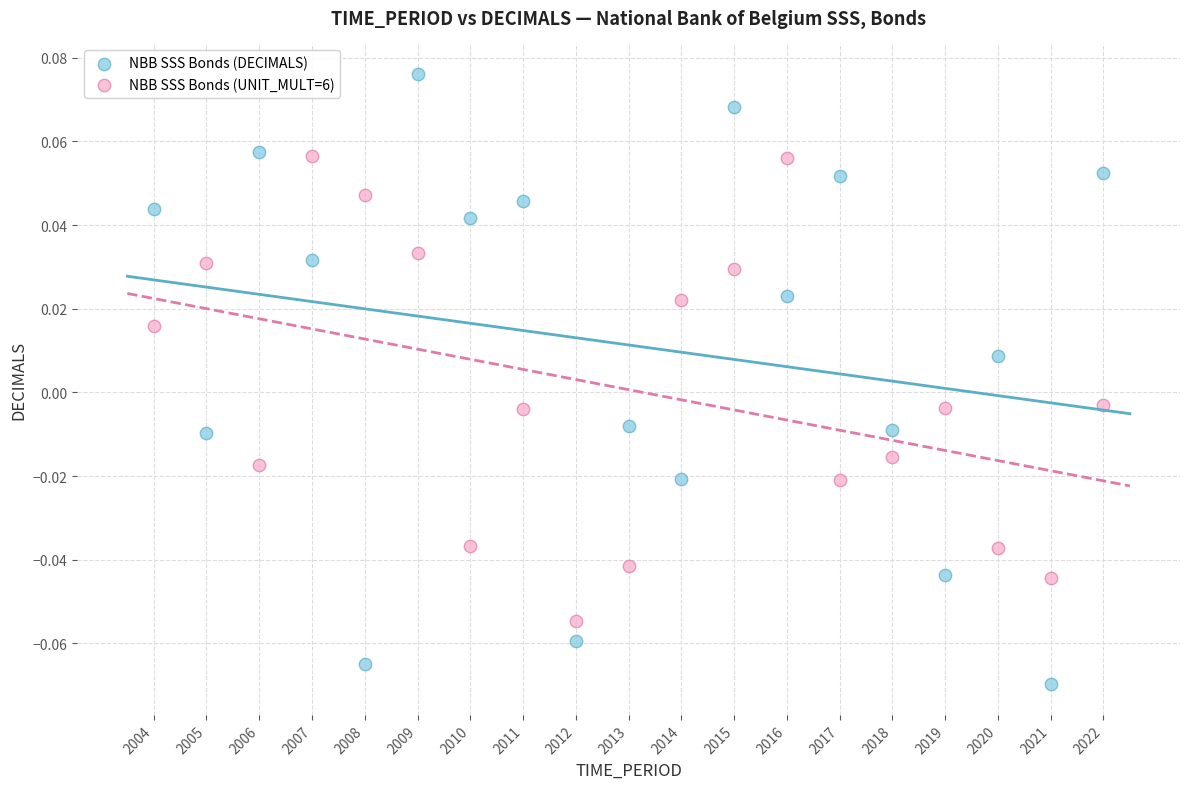

Which series reaches the minimum Y coordinate?

NBB SSS Bonds (DECIMALS)